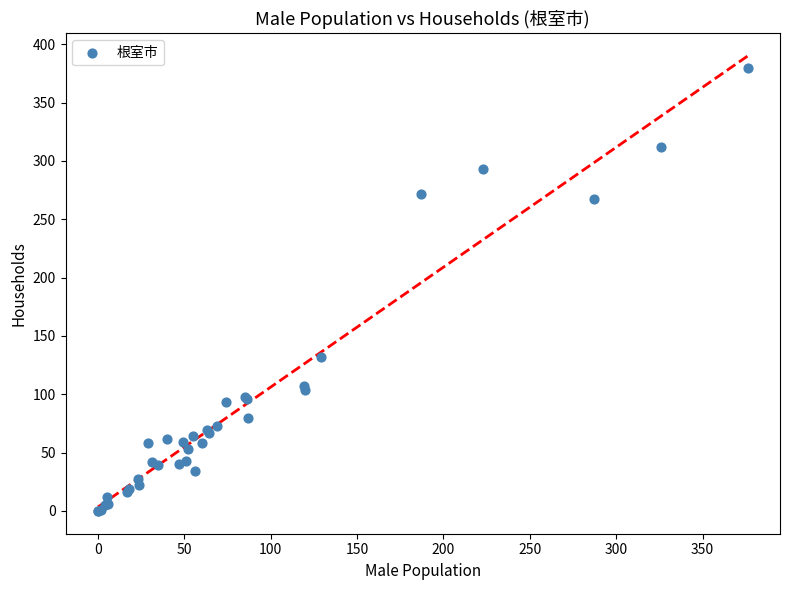

What Y value in the scatter plot is closest to 190?

132